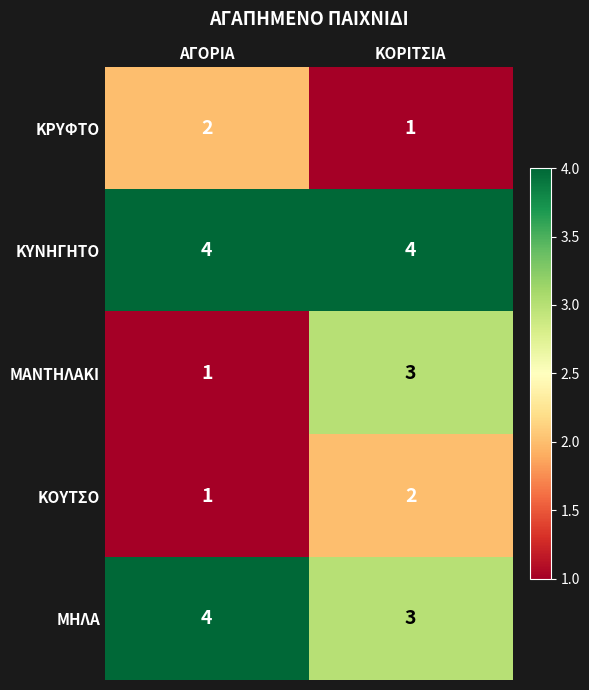

Rank the categories by ΜΑΝΤΗΛΑΚΙ value from lowest to highest.

ΑΓΟΡΙΑ, ΚΟΡΙΤΣΙΑ